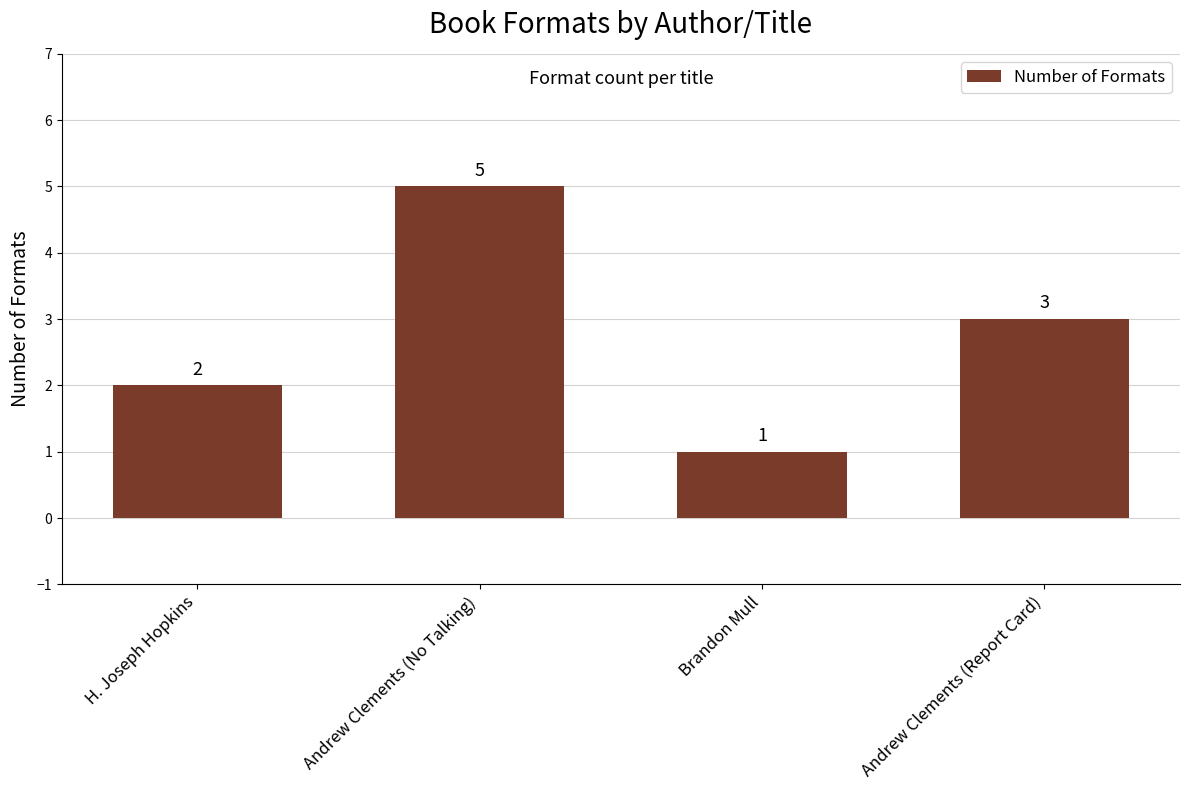

What is the difference between the second highest and minimum values?

2